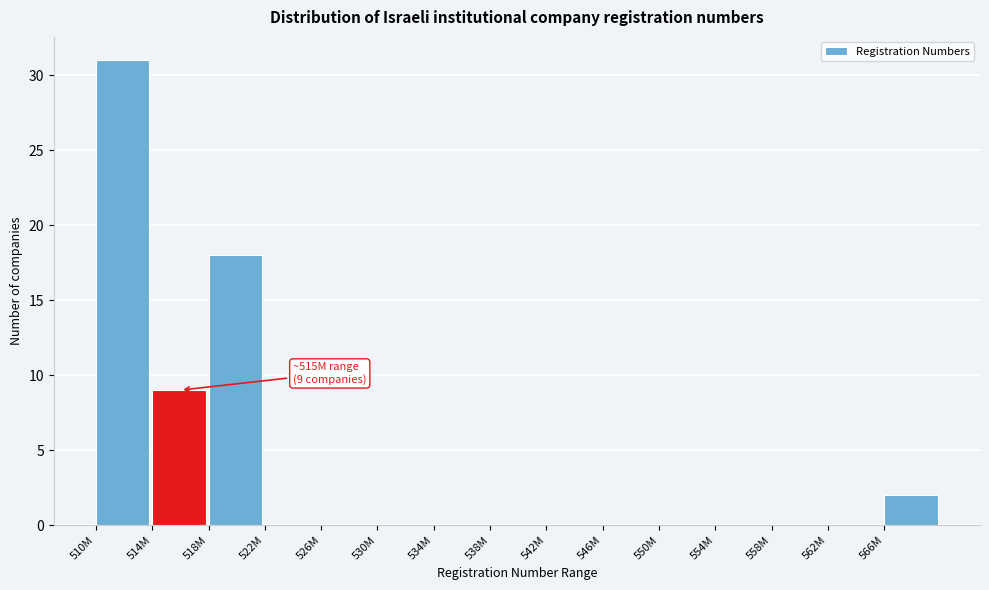

Reading left to right, list all the values displayed in this chart.

510M=31	514M=9	518M=18	522M=0	526M=0	530M=0	534M=0	538M=0	542M=0	546M=0	550M=0	554M=0	558M=0	562M=0	566M=2